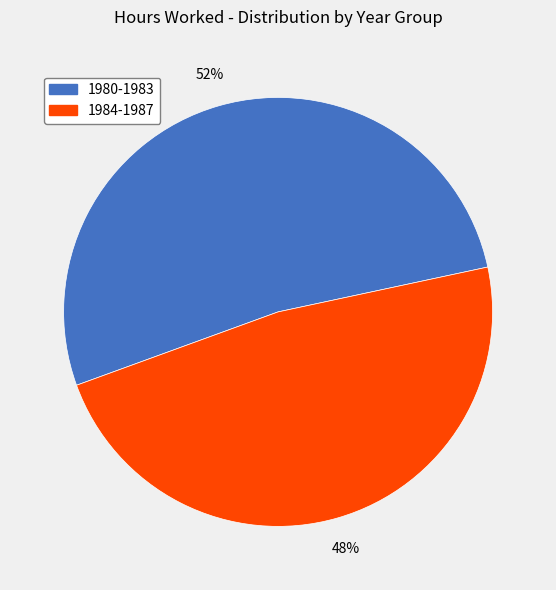

To the nearest percent, what is the average slice percentage?

50%